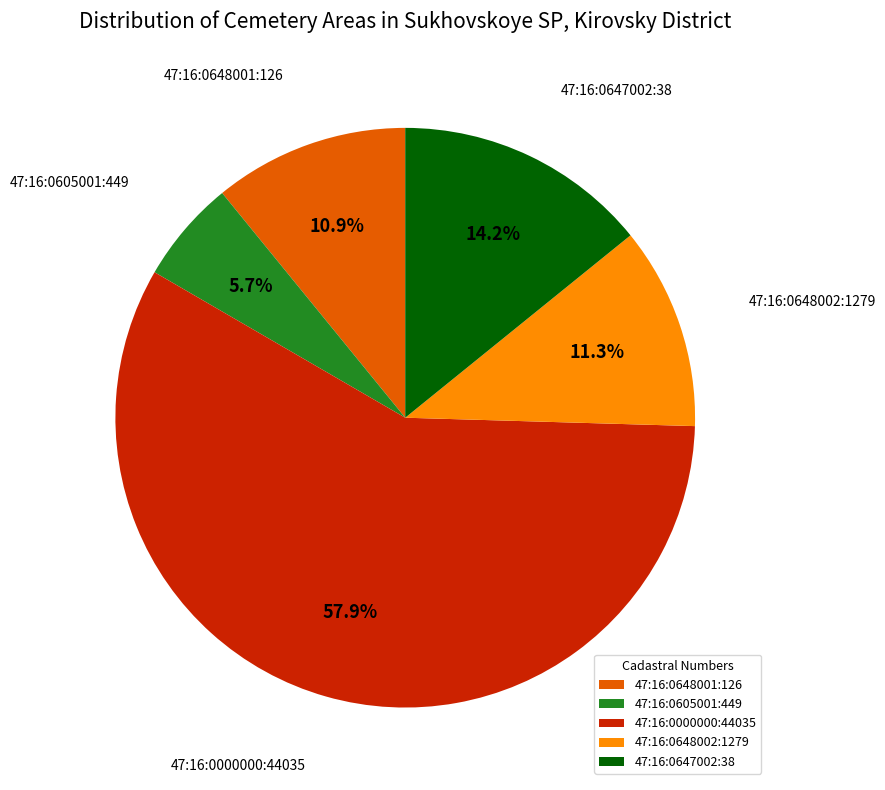

What percentage is NOT represented by 47:16:0648001:126?

89.1%